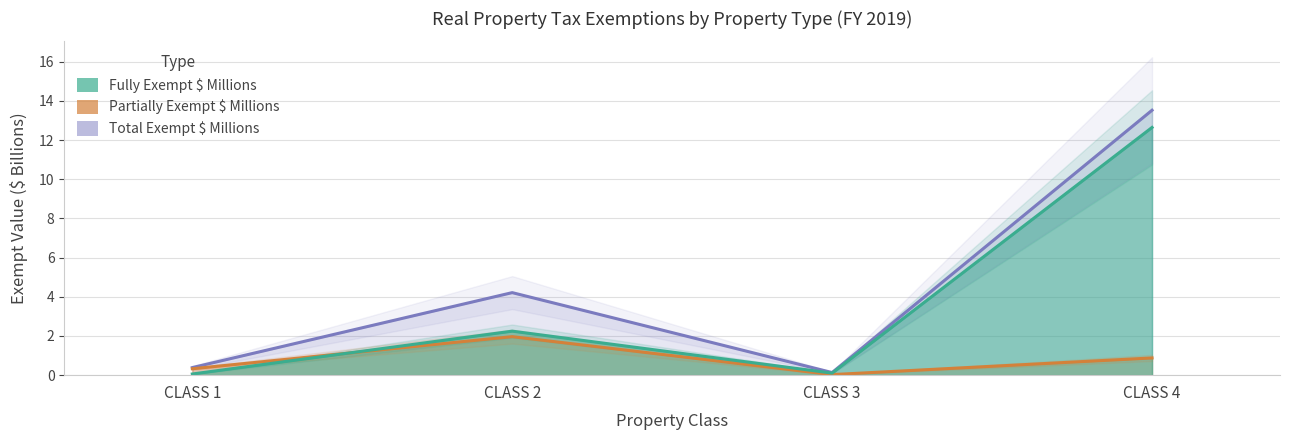

What is the average value of the Fully Exempt $ Millions series?

3.8